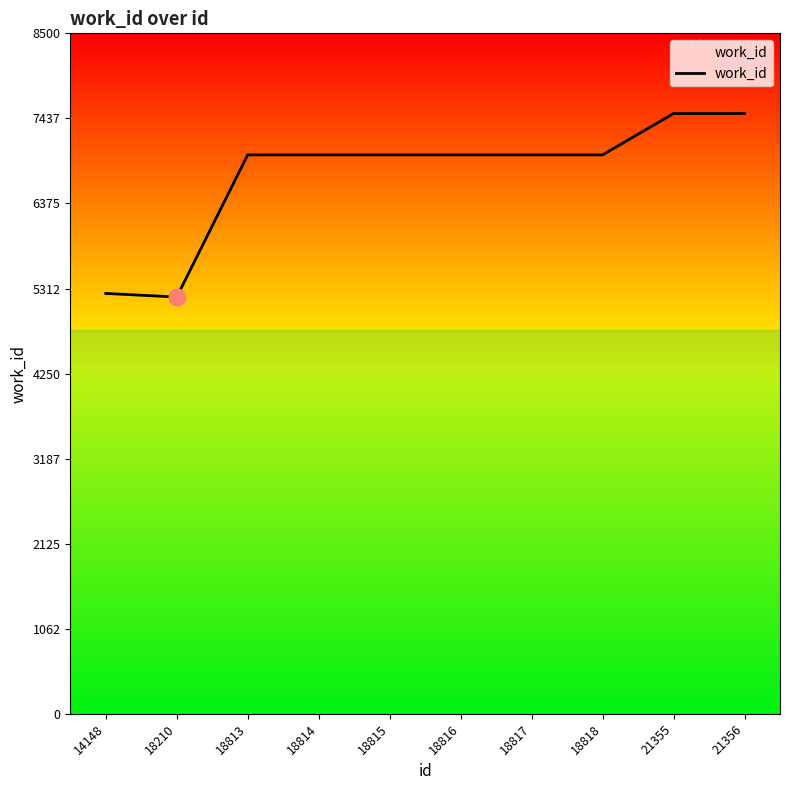

What is the difference between the values at 21355 and 18816?

516